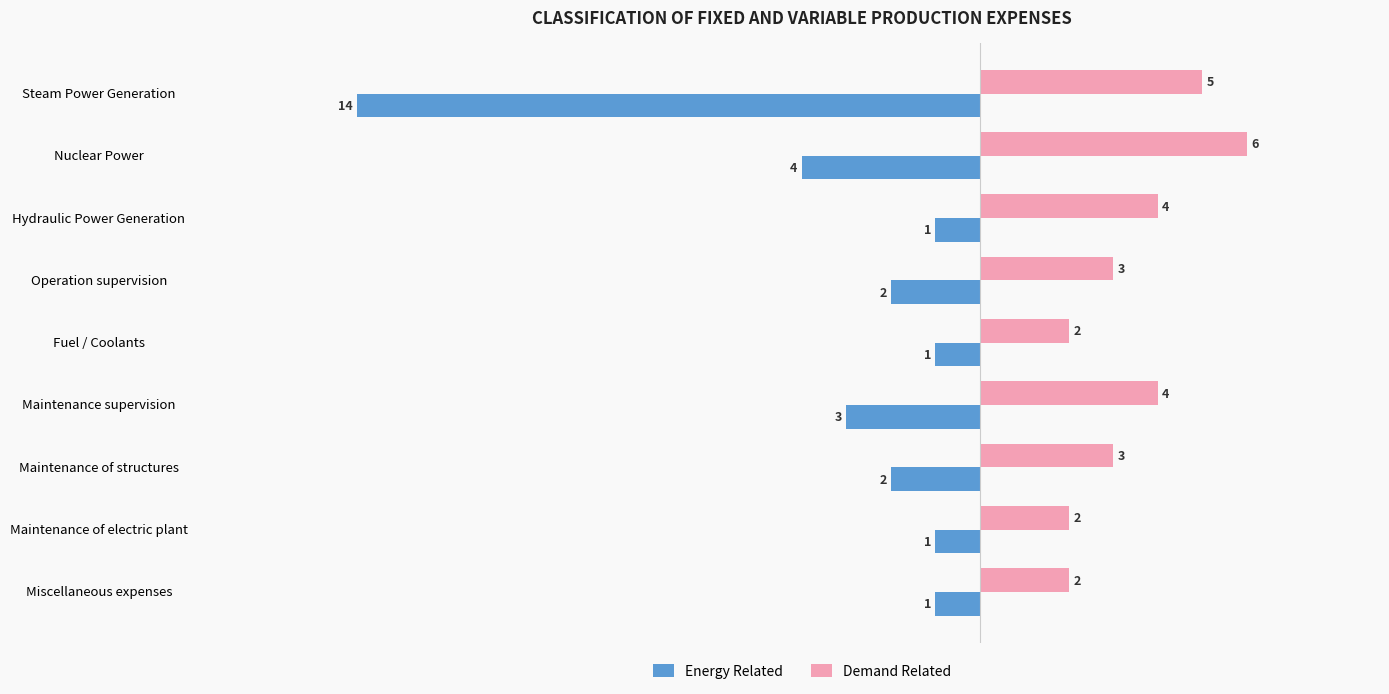

What is the minimum value for Demand Related?

2